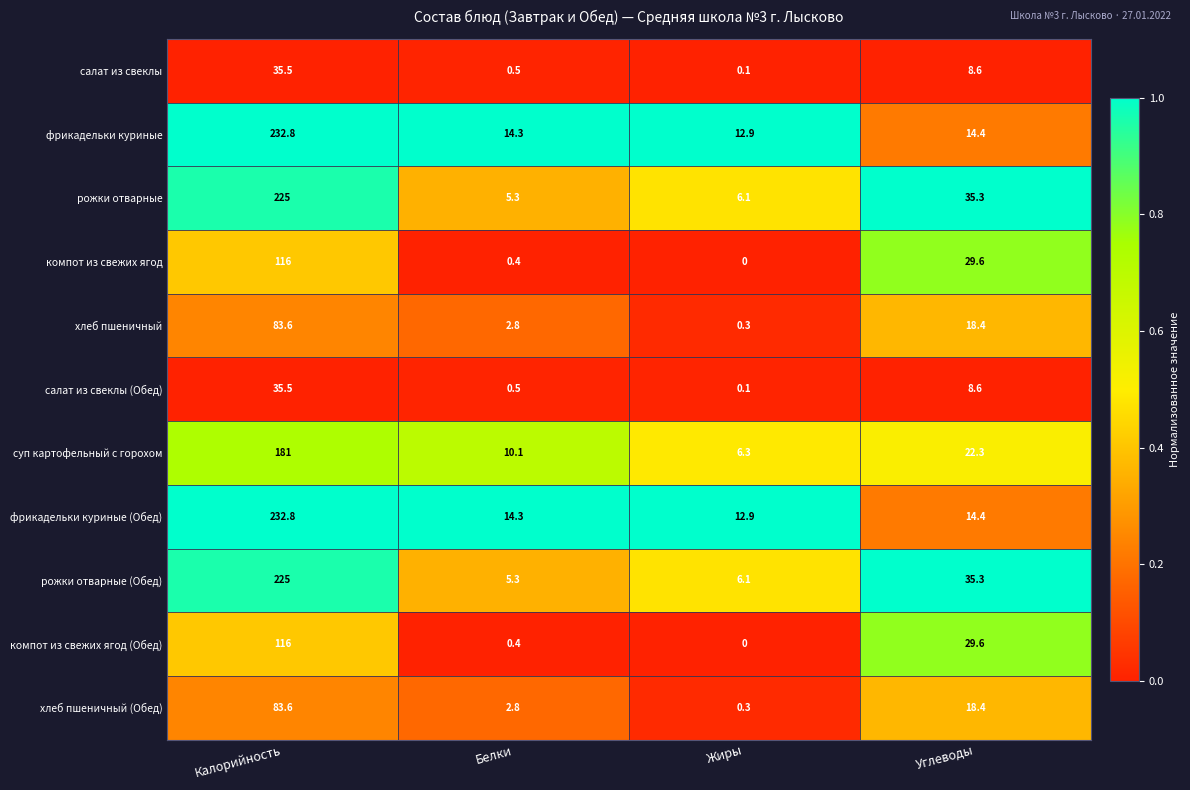

What is the total value across all series at Жиры?

45.1